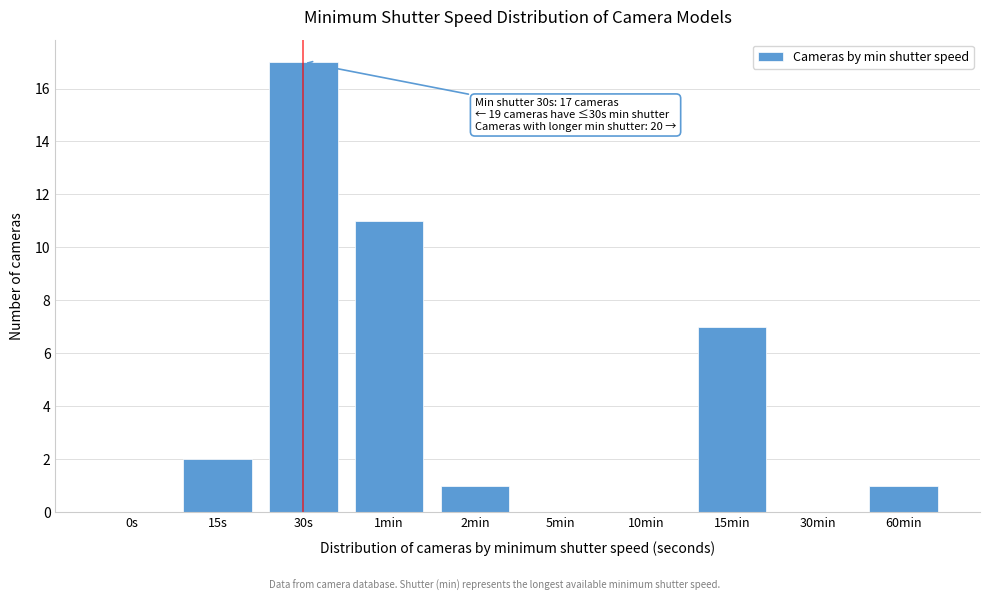

Reading right to left, extract all data points from this chart.

60min=1	30min=0	15min=7	10min=0	5min=0	2min=1	1min=11	30s=17	15s=2	0s=0